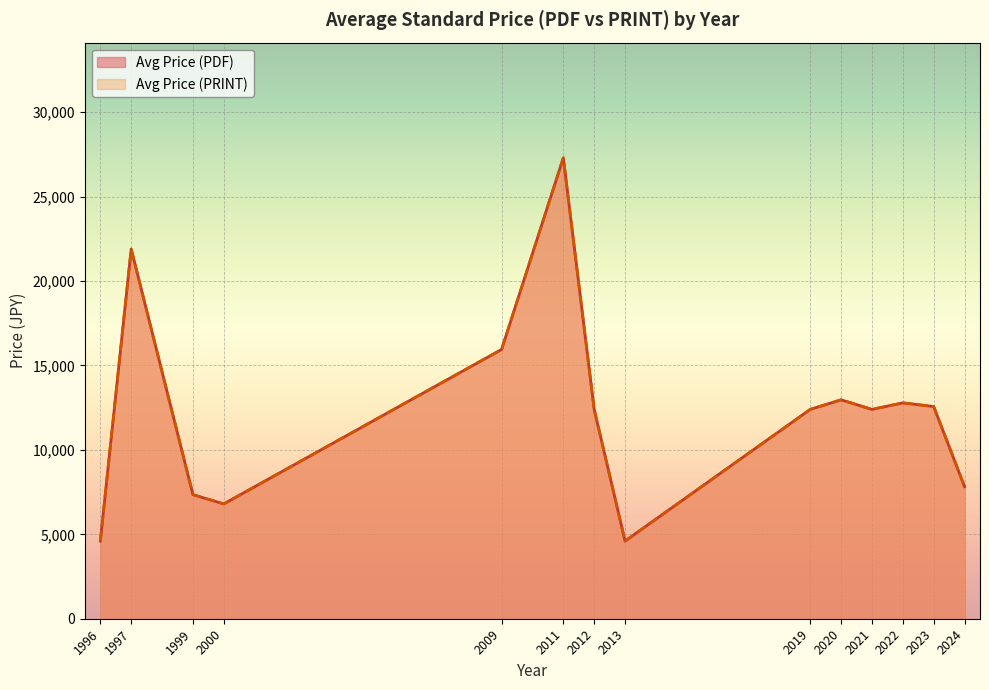

True or false: Avg Price (PDF) has more than 1 interior local peaks.

True